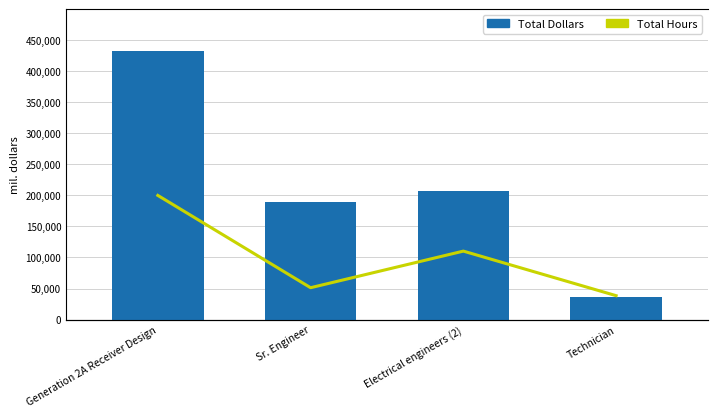

Which category has the lowest value in the Total Hours series?

Technician